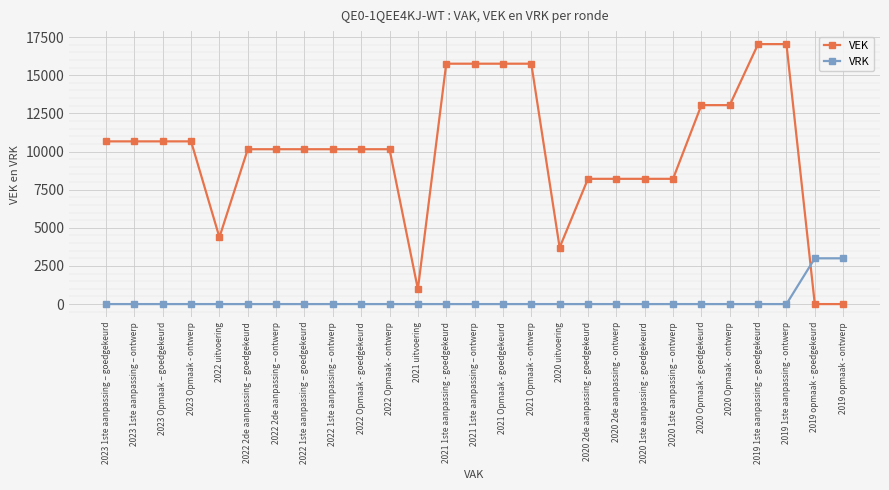

After their last crossing, which series has the higher values: VEK or VRK?

VRK